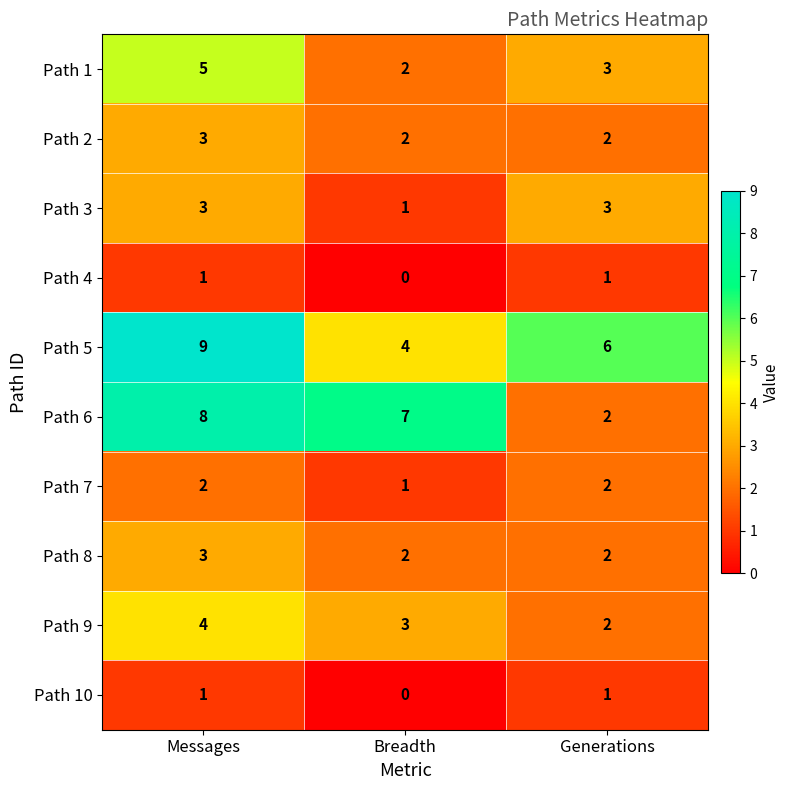

How many Path 1 values are between 2 and 5?

3